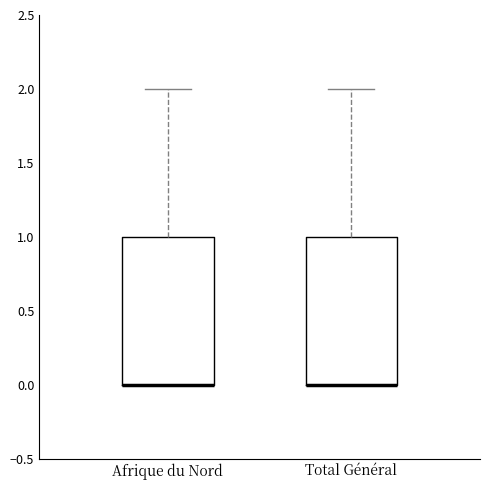

Reading left to right, transcribe this box plot: for each box, give where its median line is, the range the box spans, and where its two whiskers end, as read against the y-axis. The values are not printed on the chart, so give them approximately, as read against the axis.

Afrique du Nord: median 0 (drawn on the box's lower edge), box 0 to 1, whiskers 0 to 2
Total Général: median 0 (drawn on the box's lower edge), box 0 to 1, whiskers 0 to 2